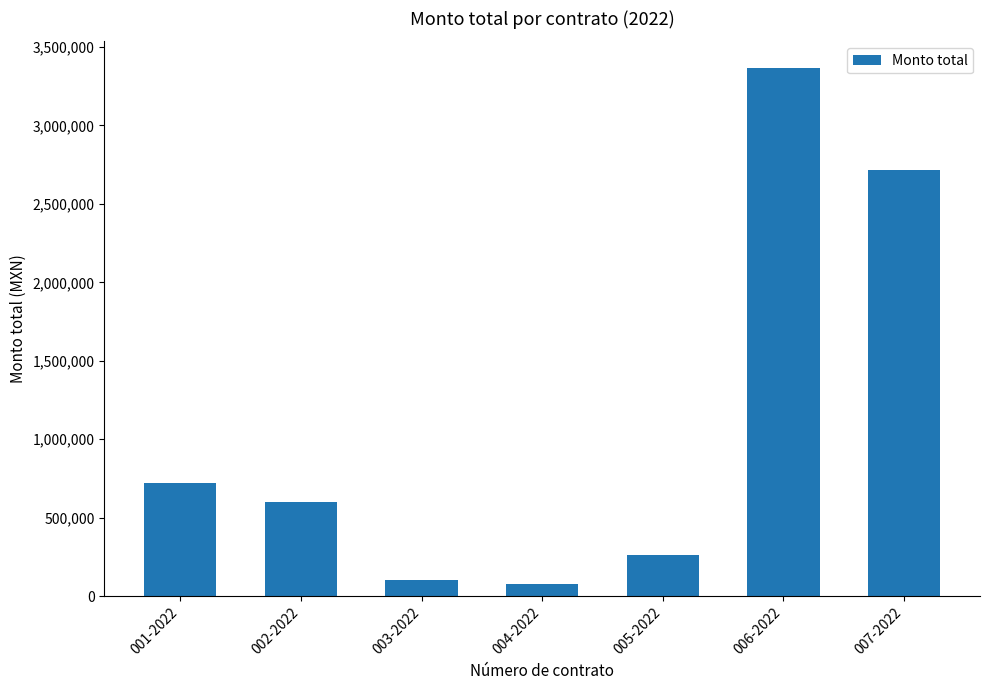

Reading right to left, transcribe all the data shown in this chart.

007-2022=2717218.4	006-2022=3367375.0	005-2022=261722.4	004-2022=79808.0	003-2022=104400.0	002-2022=598000.0	001-2022=718136.1